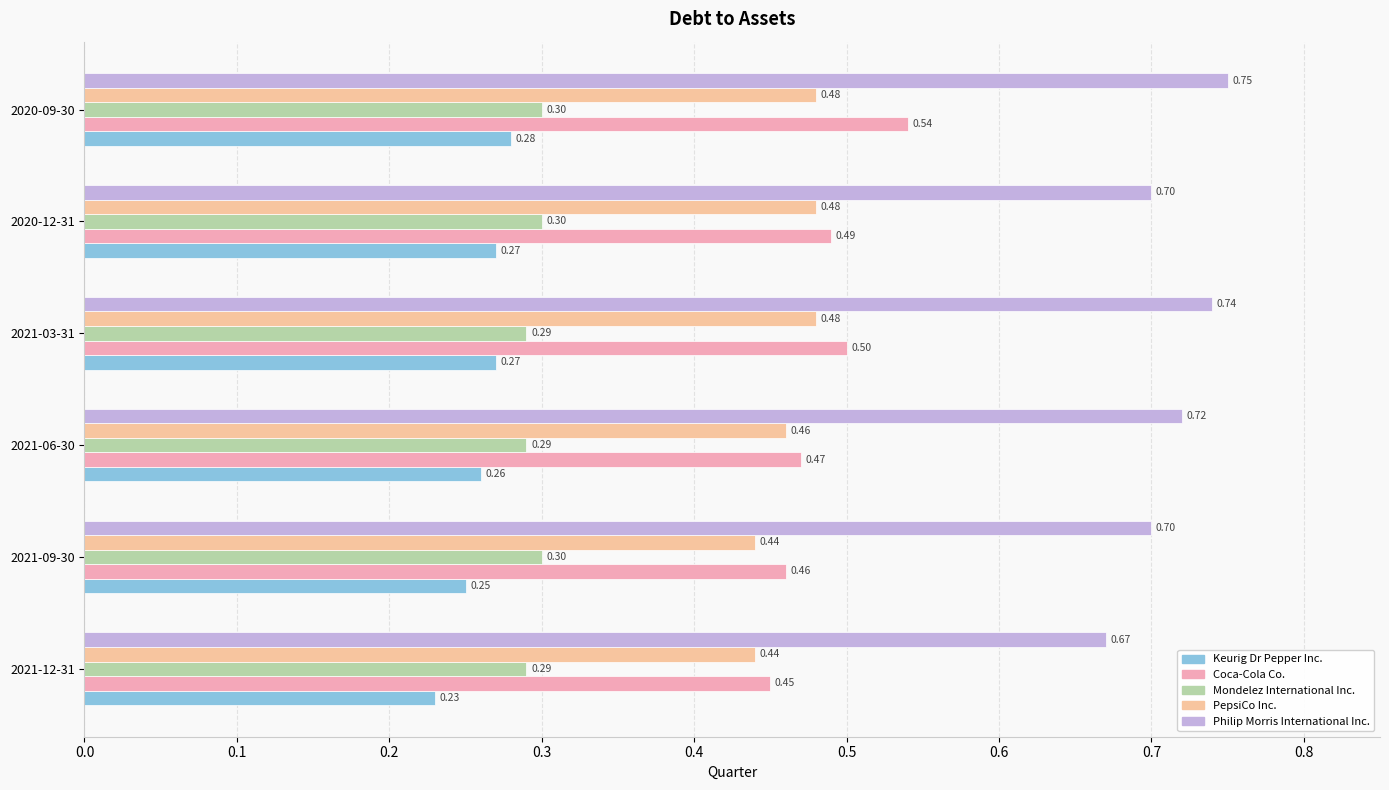

Count the number of categories in the chart.

6